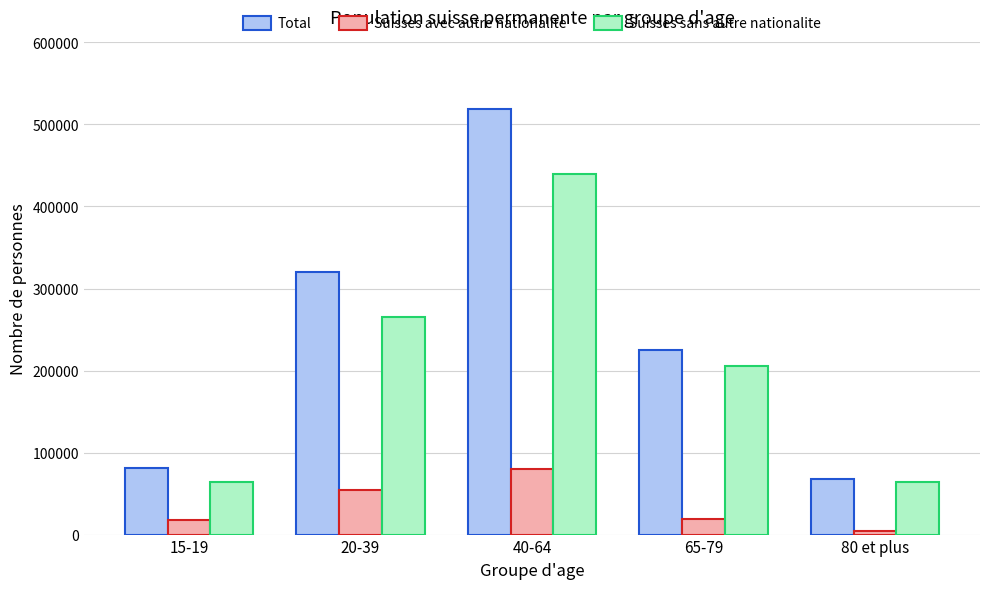

What is the label of the 1st bar from the left?

15-19